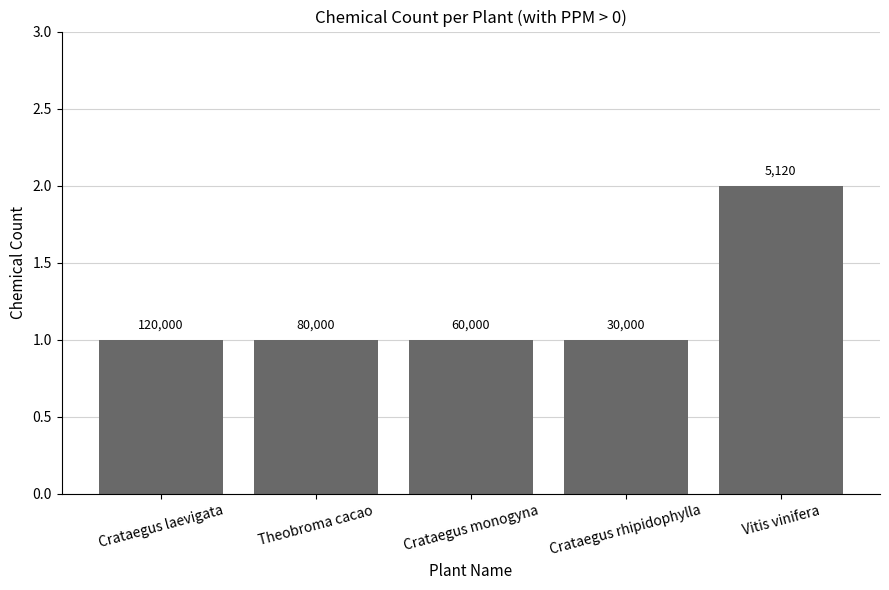

Between Theobroma cacao and Vitis vinifera, which is larger?

Vitis vinifera